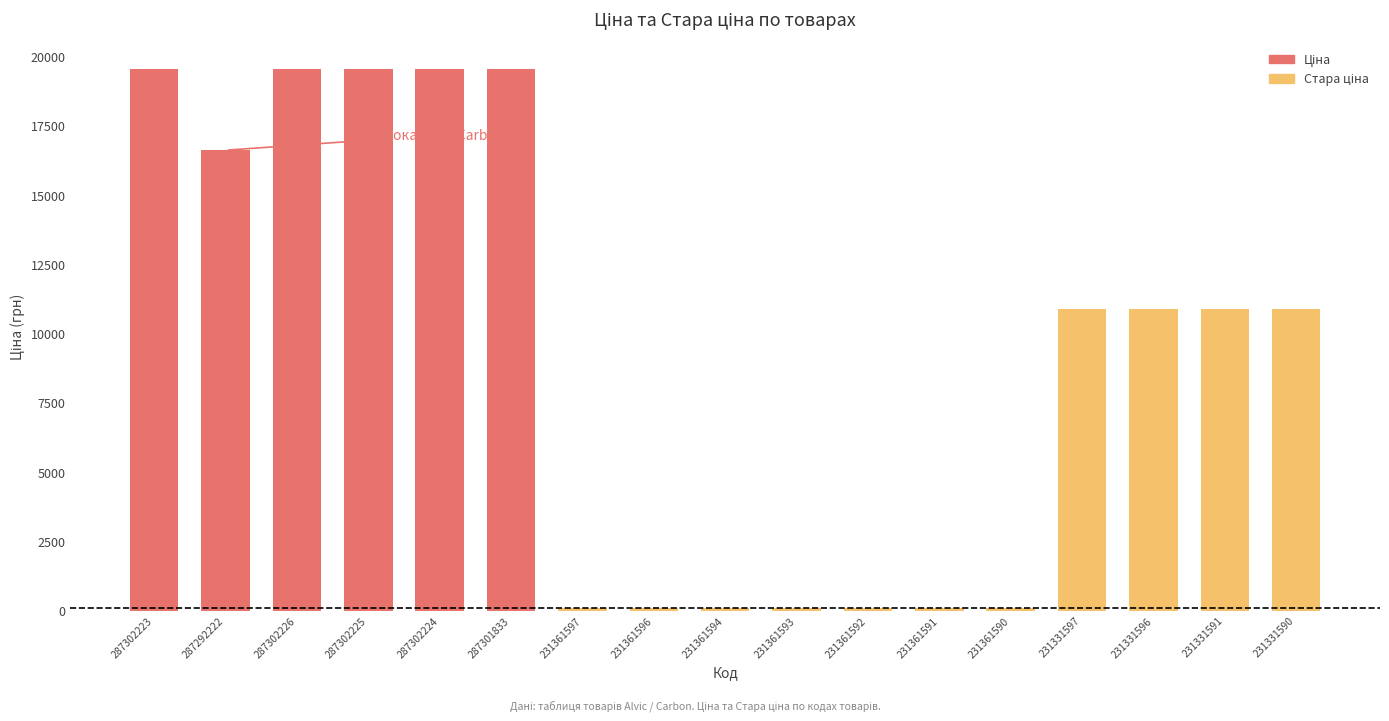

What is the total value across all series at 231331597?

10896.3